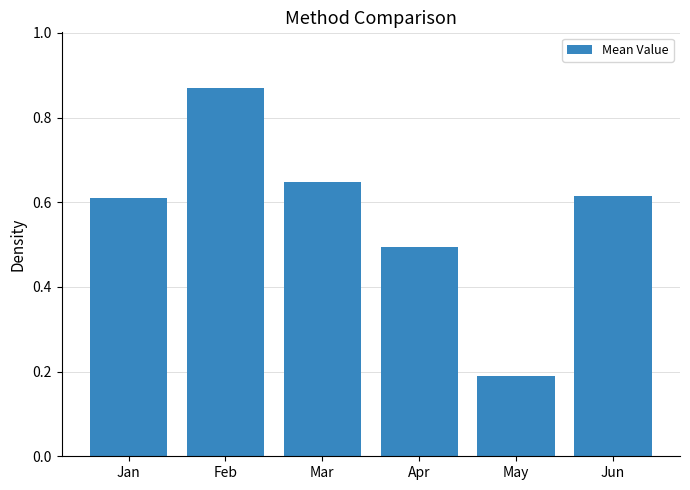

What is the difference between the maximum and minimum values?

0.7